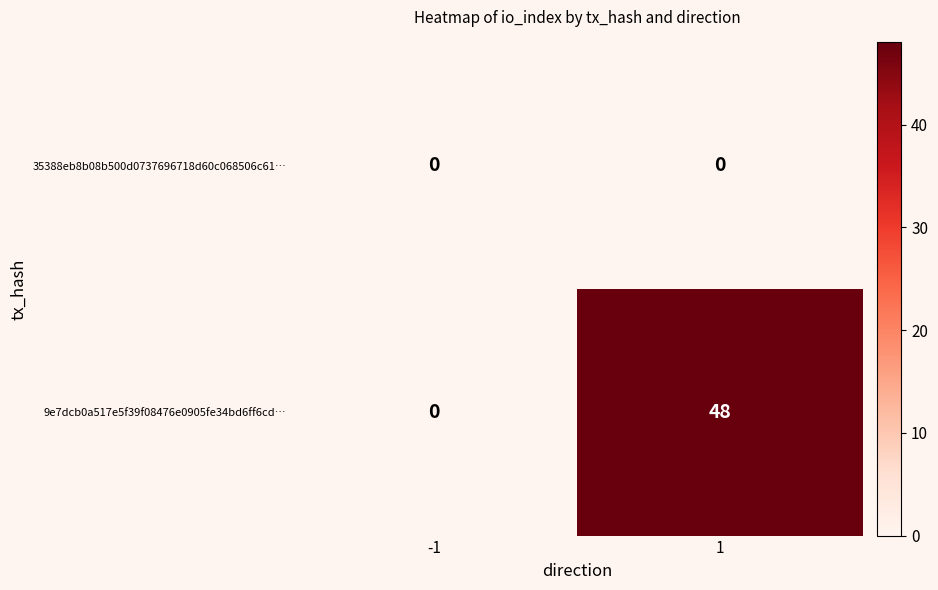

What is the greatest value displayed?

48